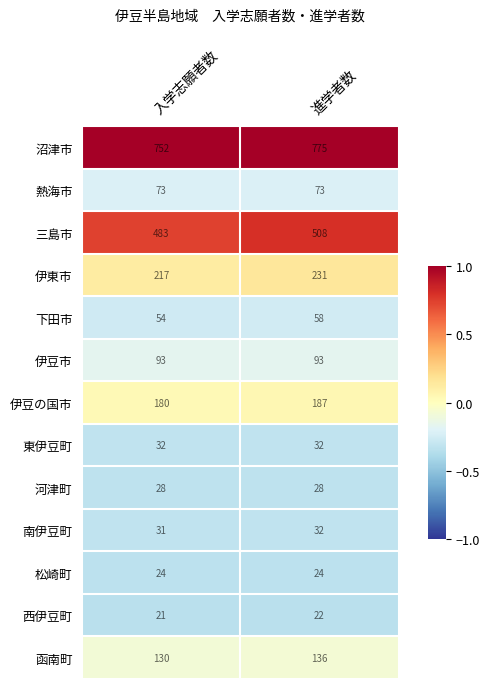

Reading left to right, list all the values displayed in this chart.

沼津市: 752	775
熱海市: 73	73
三島市: 483	508
伊東市: 217	231
下田市: 54	58
伊豆市: 93	93
伊豆の国市: 180	187
東伊豆町: 32	32
河津町: 28	28
南伊豆町: 31	32
松崎町: 24	24
西伊豆町: 21	22
函南町: 130	136